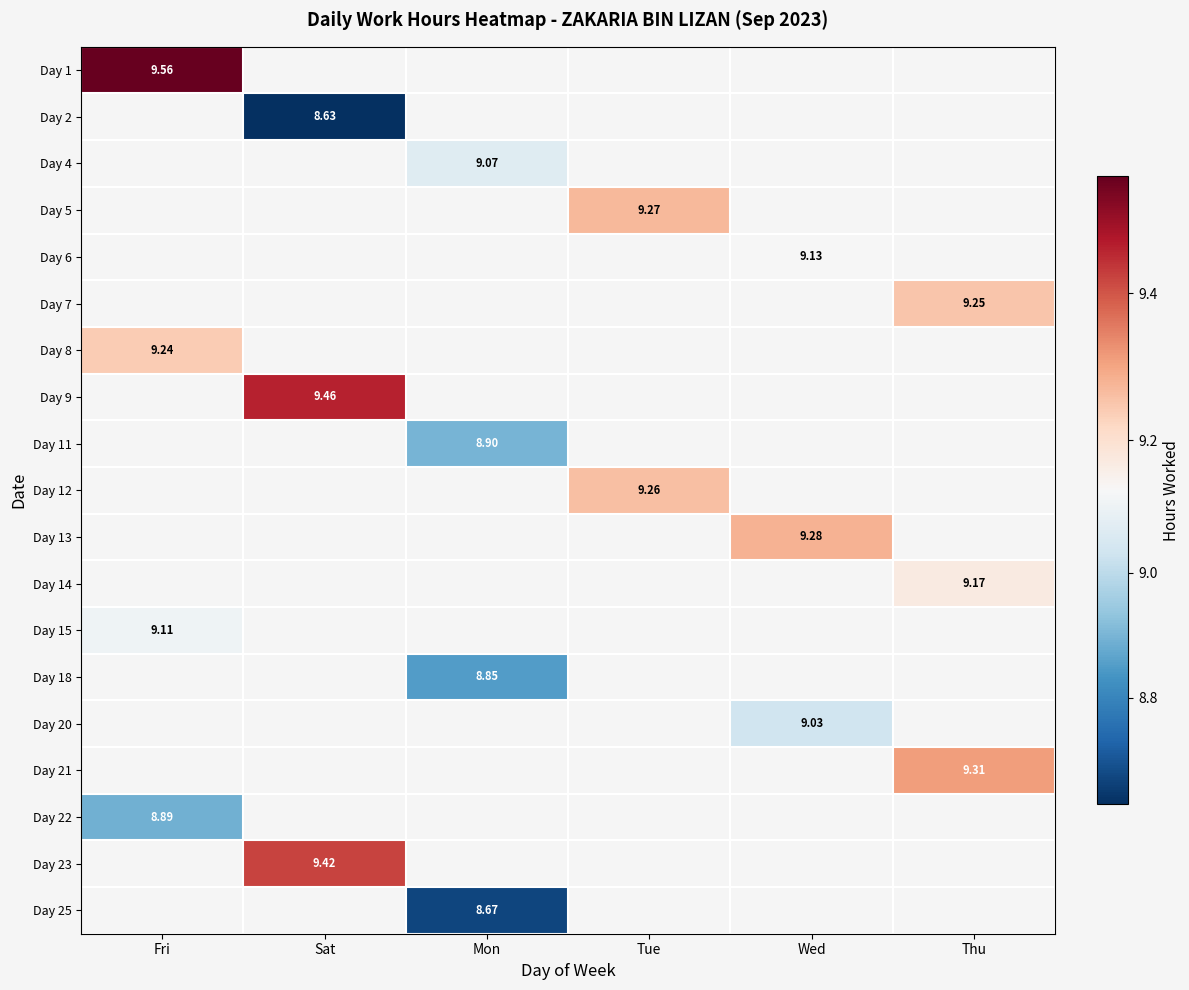

Which category has the highest value in the Day 22 series?

Fri